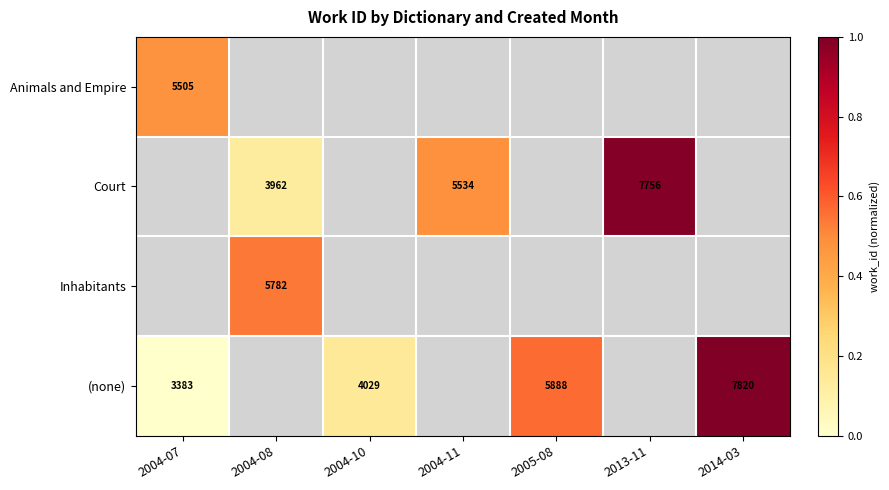

Is it true that Court equals 5313 at 2004-08?

False